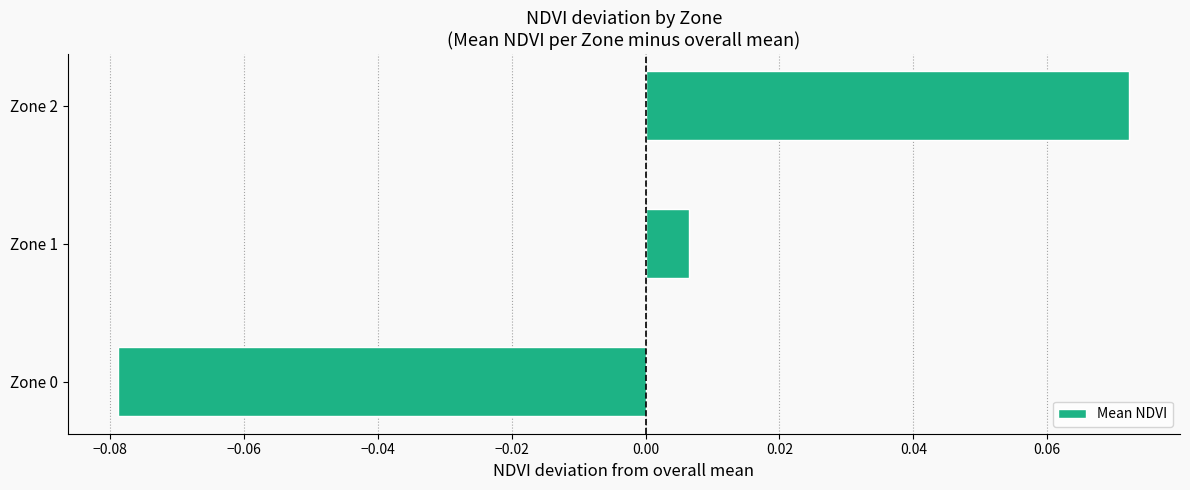

Count the number of data series in this chart.

1